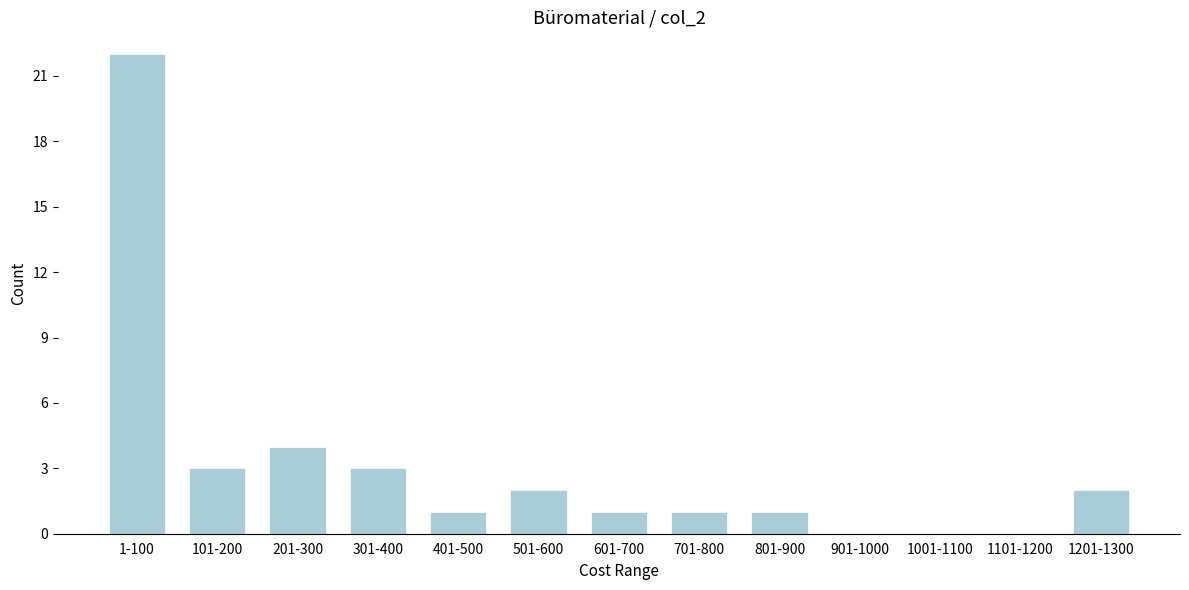

Reading left to right, extract all data points from this chart.

1-100=22	101-200=3	201-300=4	301-400=3	401-500=1	501-600=2	601-700=1	701-800=1	801-900=1	901-1000=0	1001-1100=0	1101-1200=0	1201-1300=2